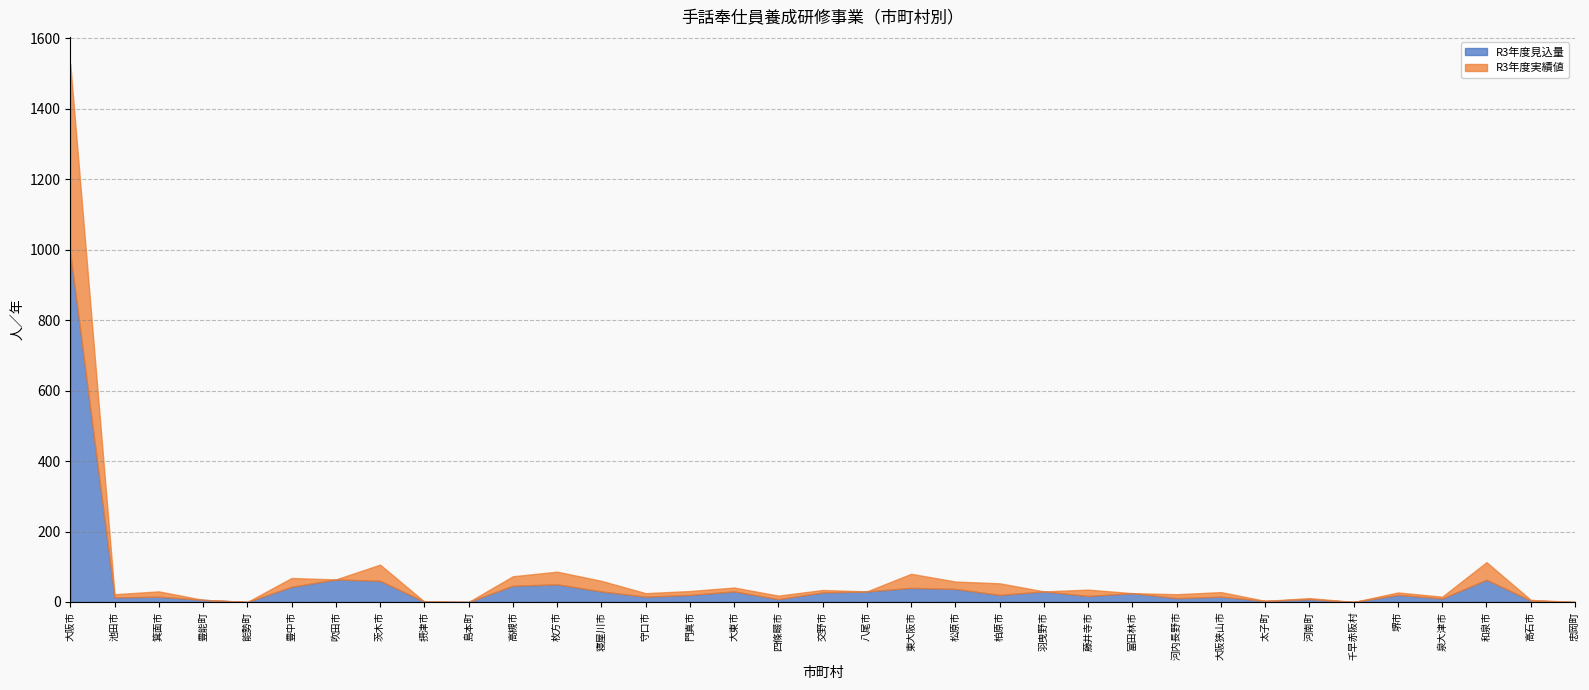

Where does the R3年度見込量 series first go above 20?

大阪市